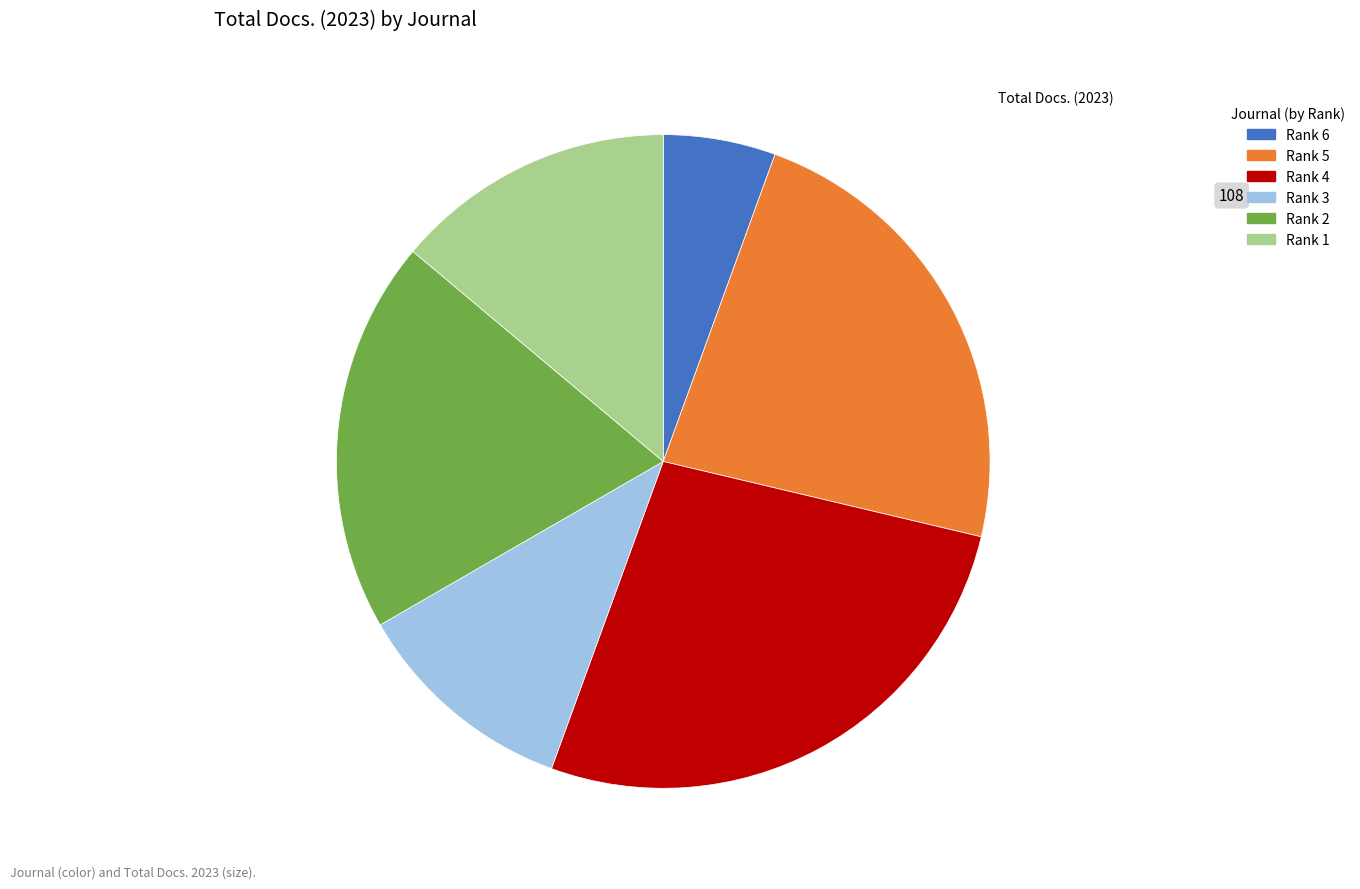

Is it true that Rank 3 is 1% of the pie?

False